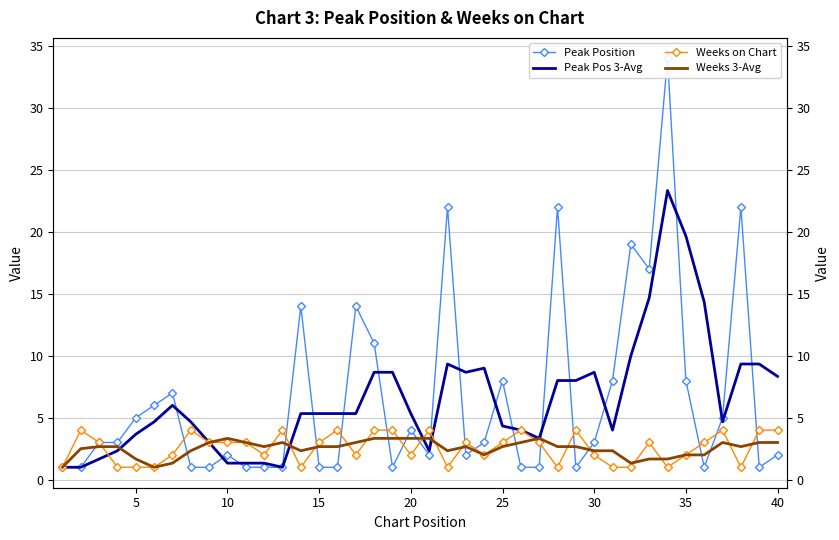

Reading left to right, what are all the values shown in this chart?

Peak Position: 1.0	1.0	3.0	3.0	5.0	6.0	7.0	1.0	1.0	2.0	1.0	1.0	1.0	14.0	1.0	1.0	14.0	11.0	1.0	4.0	2.0	22.0	2.0	3.0	8.0	1.0	1.0	22.0	1.0	3.0	8.0	19.0	17.0	34.0	8.0	1.0	5.0	22.0	1.0	2.0
Peak Pos 3-Avg: 1.0	1.0	1.7	2.3	3.7	4.7	6.0	4.7	3.0	1.3	1.3	1.3	1.0	5.3	5.3	5.3	5.3	8.7	8.7	5.3	2.3	9.3	8.7	9.0	4.3	4.0	3.3	8.0	8.0	8.7	4.0	10.0	14.7	23.3	19.7	14.3	4.7	9.3	9.3	8.3
Weeks on Chart: 1.0	4.0	3.0	1.0	1.0	1.0	2.0	4.0	3.0	3.0	3.0	2.0	4.0	1.0	3.0	4.0	2.0	4.0	4.0	2.0	4.0	1.0	3.0	2.0	3.0	4.0	3.0	1.0	4.0	2.0	1.0	1.0	3.0	1.0	2.0	3.0	4.0	1.0	4.0	4.0
Weeks 3-Avg: 1.0	2.5	2.7	2.7	1.7	1.0	1.3	2.3	3.0	3.3	3.0	2.7	3.0	2.3	2.7	2.7	3.0	3.3	3.3	3.3	3.3	2.3	2.7	2.0	2.7	3.0	3.3	2.7	2.7	2.3	2.3	1.3	1.7	1.7	2.0	2.0	3.0	2.7	3.0	3.0